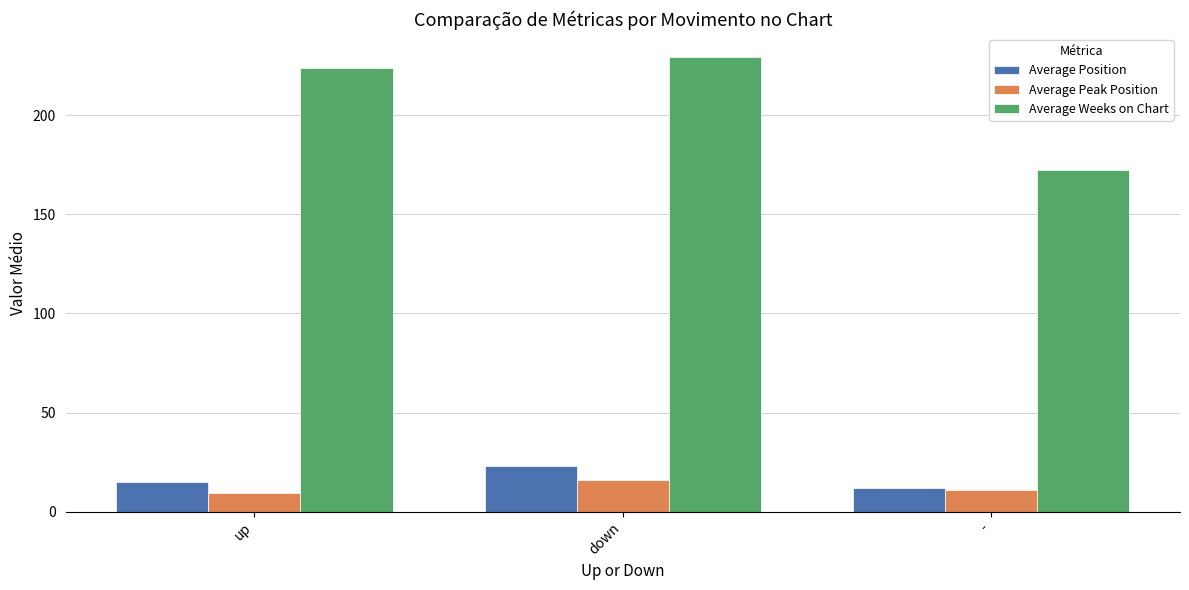

What is the total value across all series at down?

268.3